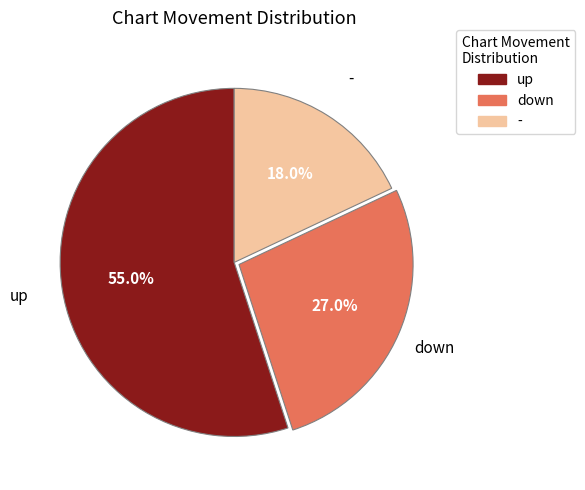

How many slices are in this pie chart?

3